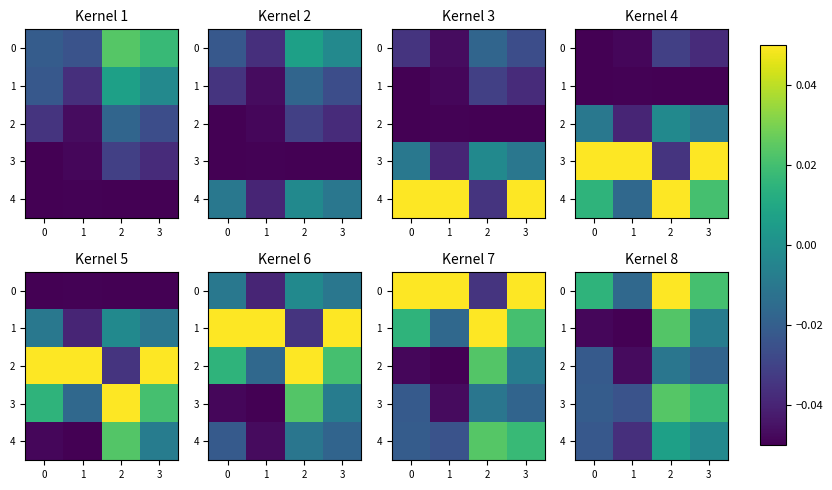

How many values in 1 are below zero?

3